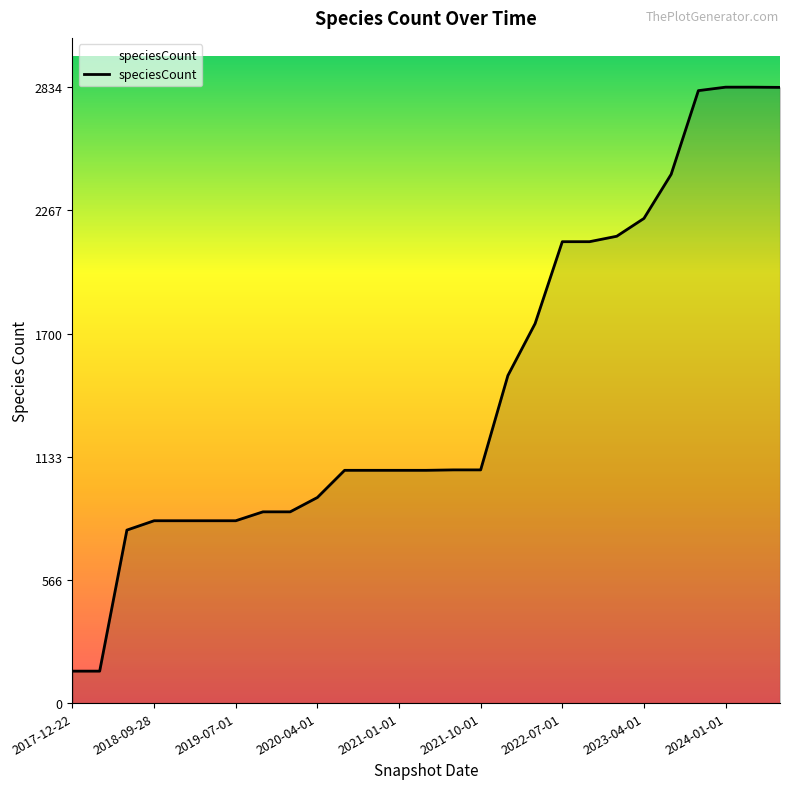

What is the maximum value shown in the chart?

2834